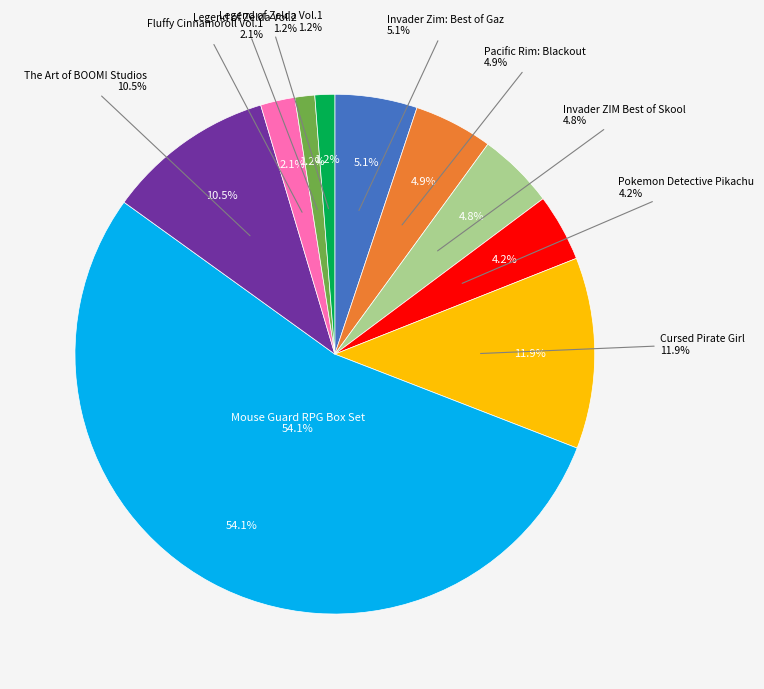

Is it true that 82616483 is 2% of the pie?

True